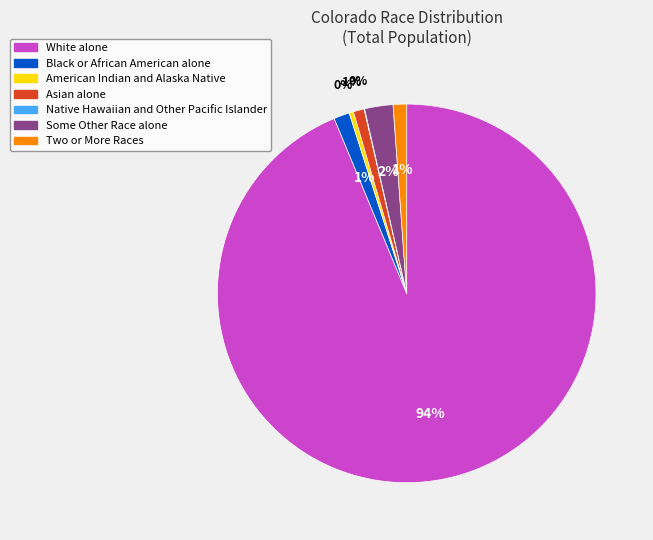

To the nearest percent, what is the average slice percentage?

14%